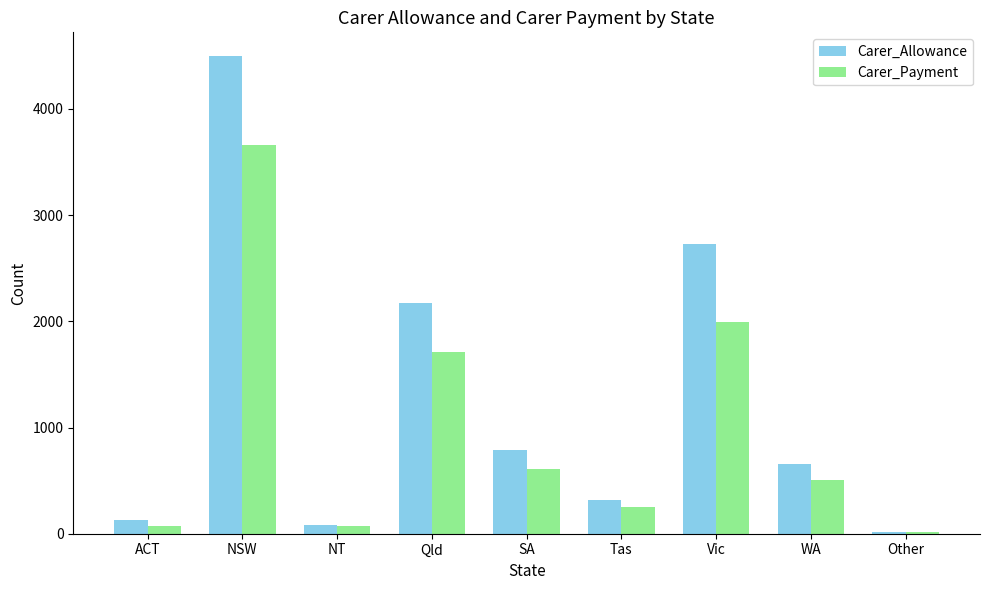

Is the value of Carer_Payment at WA greater than the value of Carer_Allowance at ACT?

Yes